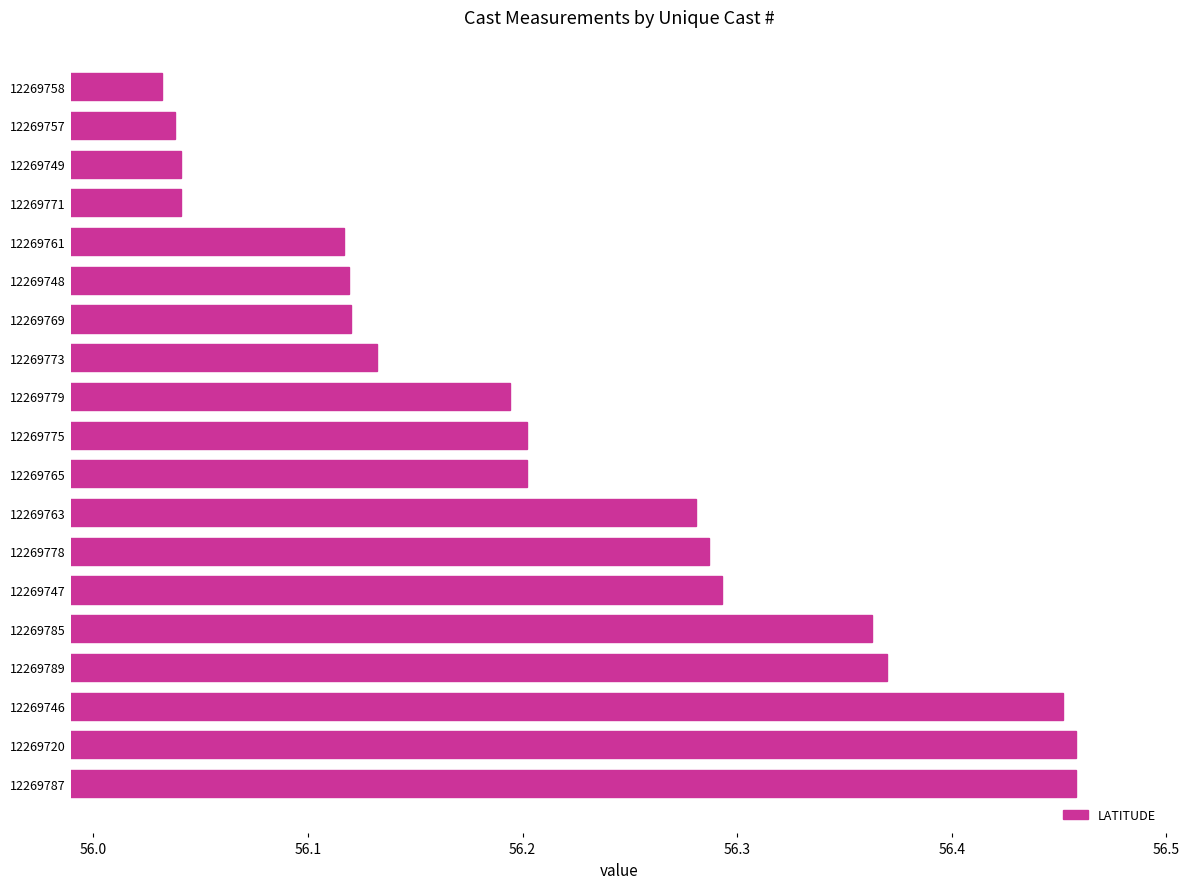

True or false: the data shows 16.3 at 12269761.

False